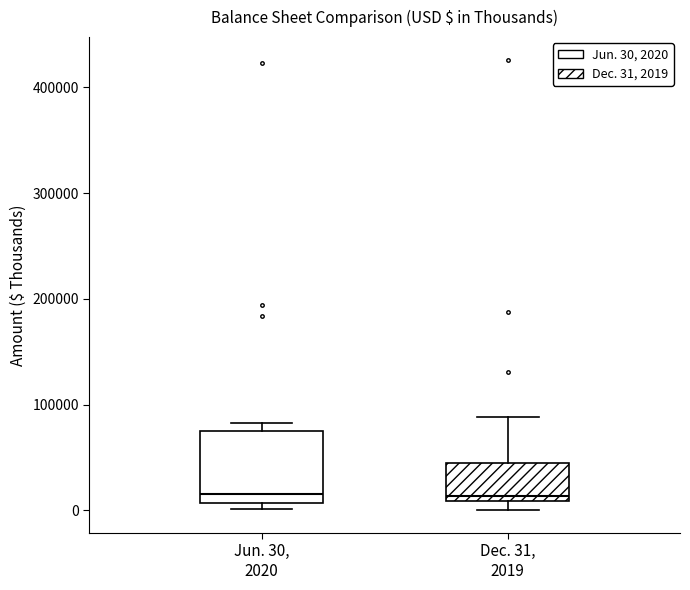

Reading left to right, read every box against the y-axis: the position of its median line, the range the box covers, and the ends of its whiskers. The values are not printed on the chart, so give them approximately, as read against the axis.

Jun. 30, 2020: median 20000, box 10000 to 70000, whiskers 0 to 80000
Dec. 31, 2019: median 10000 (just above the box's lower edge), box 10000 to 40000, whiskers 0 to 90000